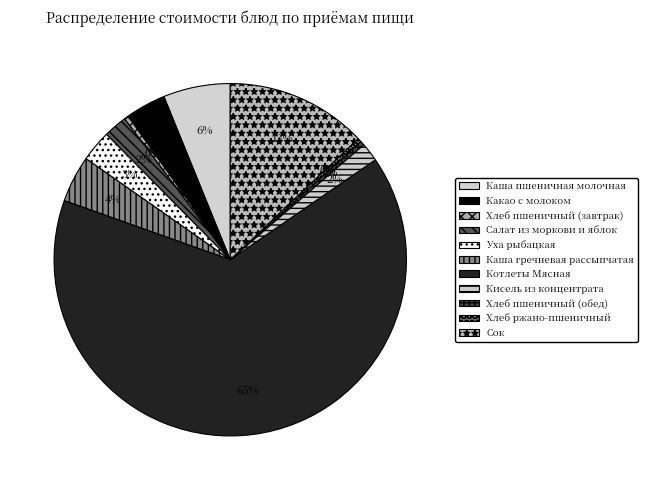

How much of the chart is everything except Хлеб ржано-пшеничный?

99.6%